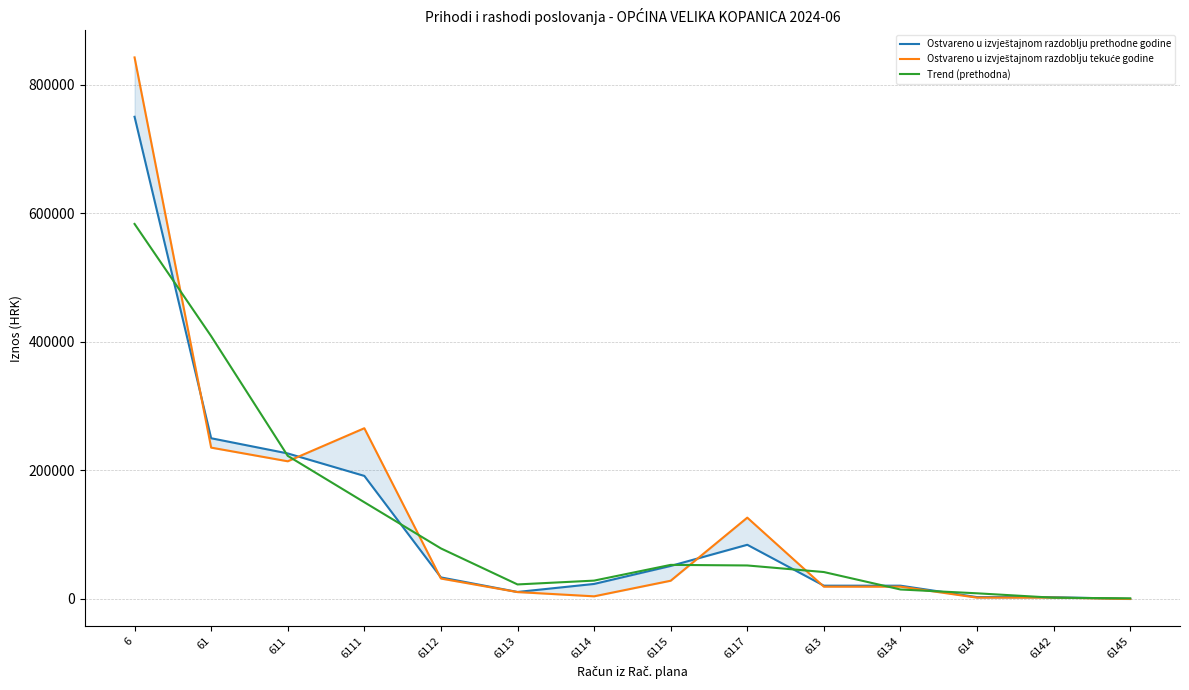

Between 613 and 6114, which is larger?

6114